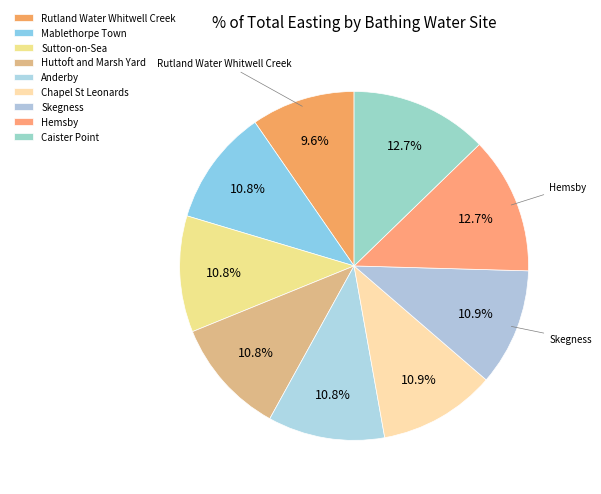

How many slices are in this pie chart?

9